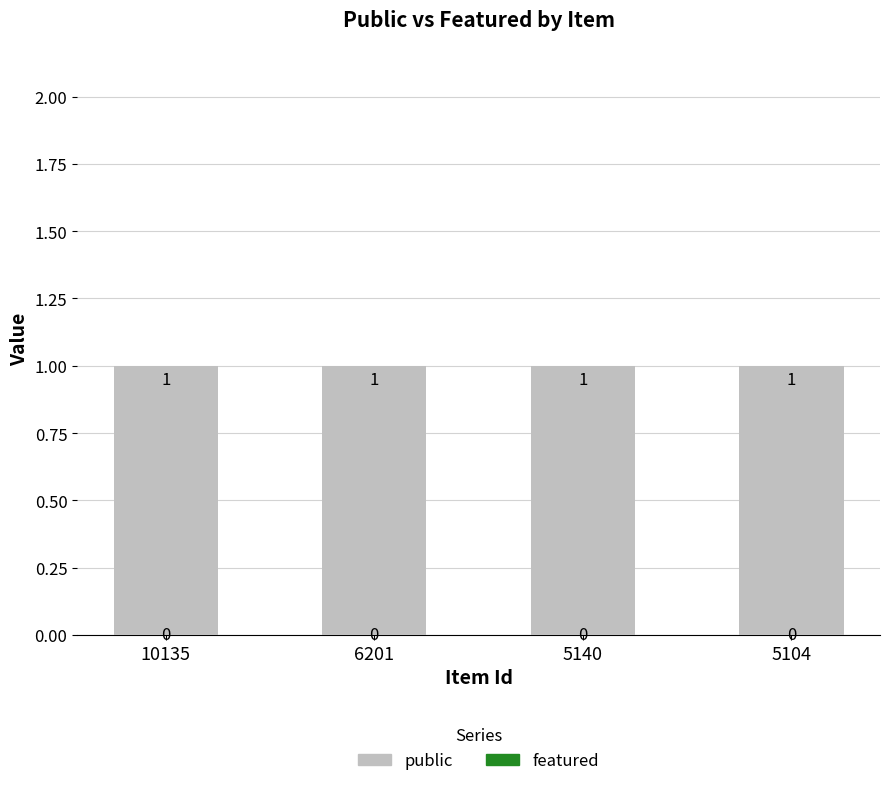

What is the value of the public bar at the 1st from the left?

1